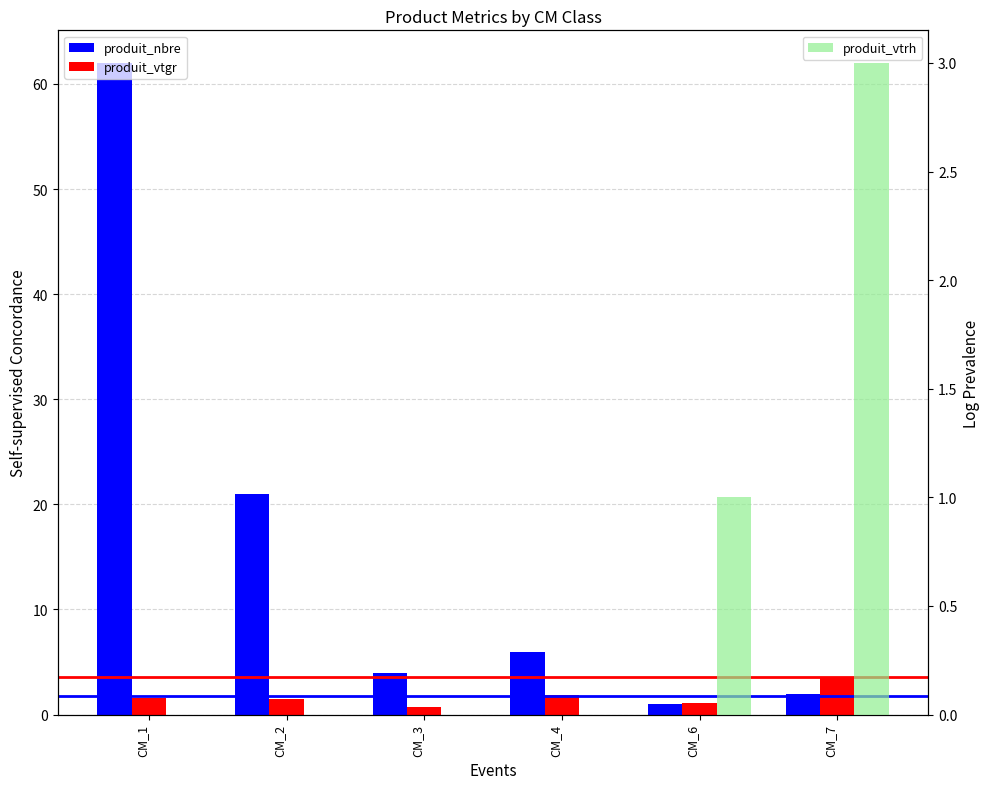

True or false: produit_vtgr has a value of 0.7 at CM_3.

True